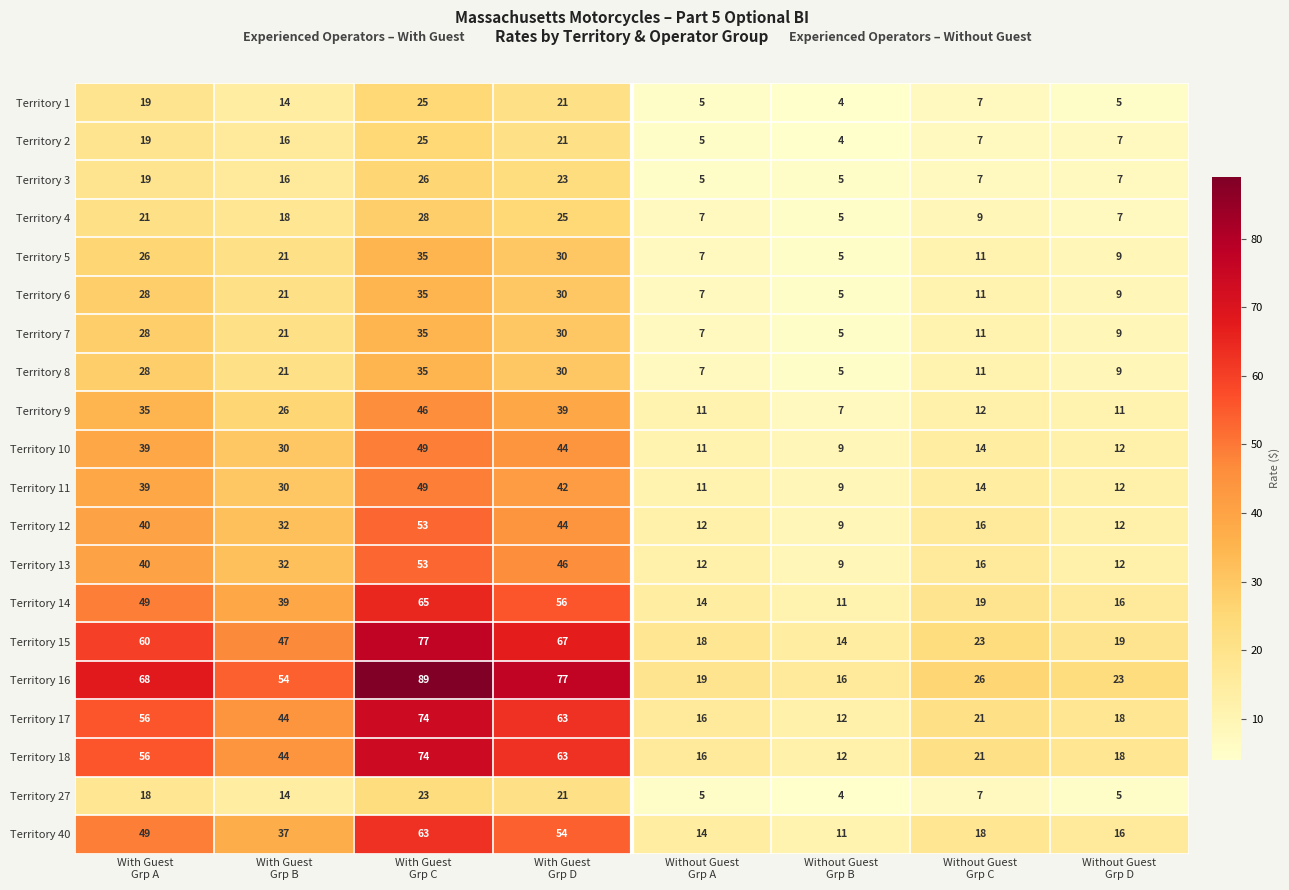

What is the difference between the second highest and second lowest values in the Territory 7 series?

23